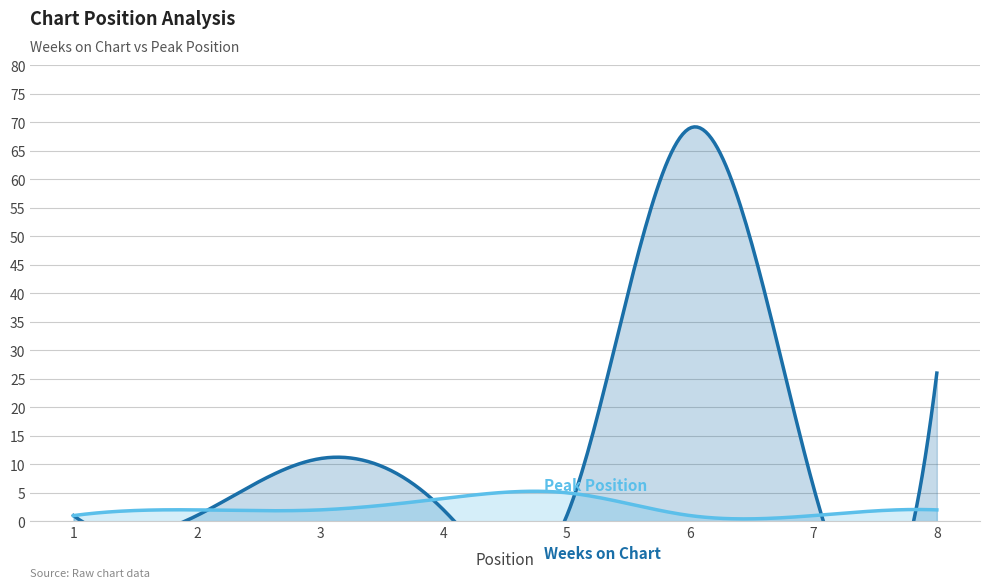

What is the sum of all Weeks on Chart values?

117